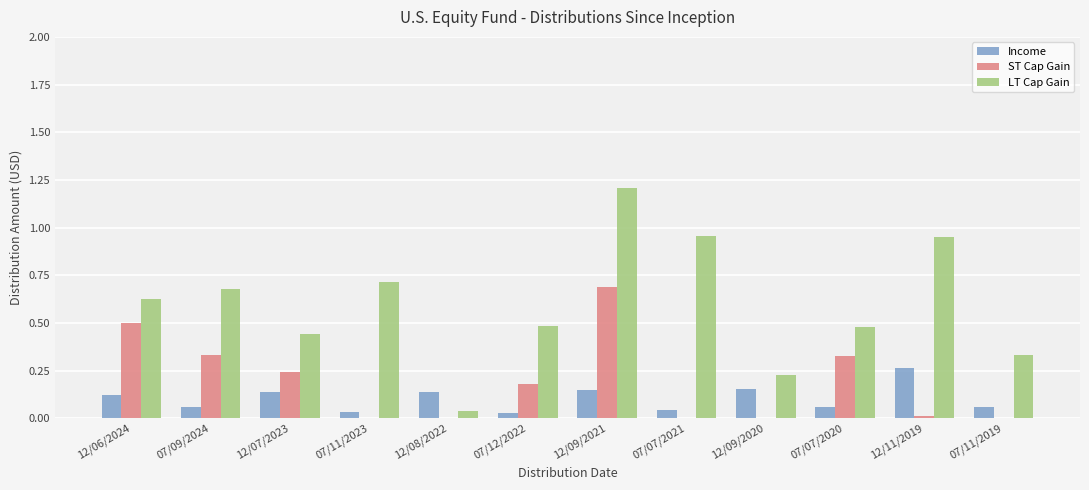

True or false: LT Cap Gain has a value of 0.7 at 07/07/2020.

False